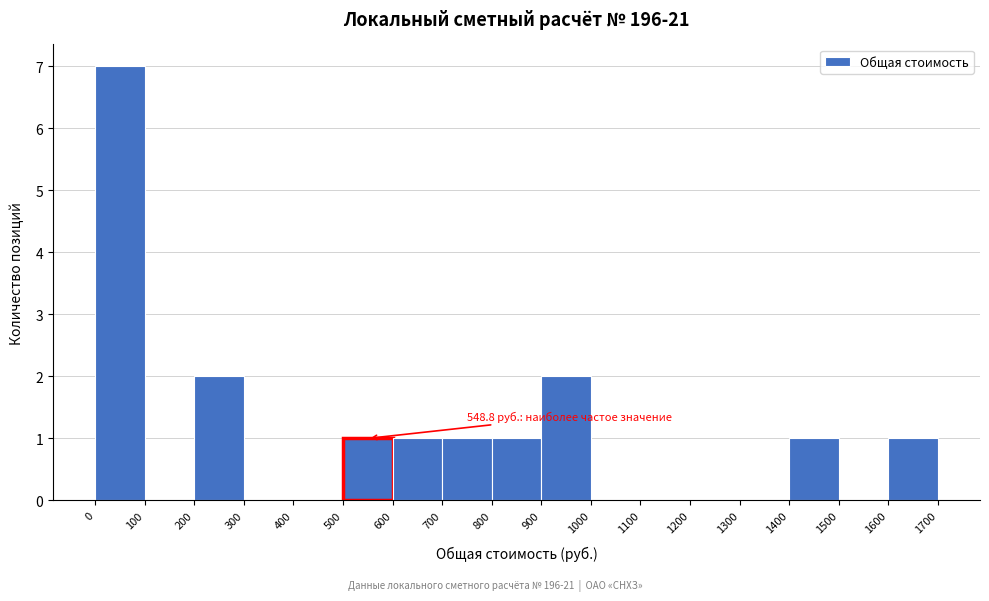

Which range on the x-axis has the tallest bar?

0 to 100